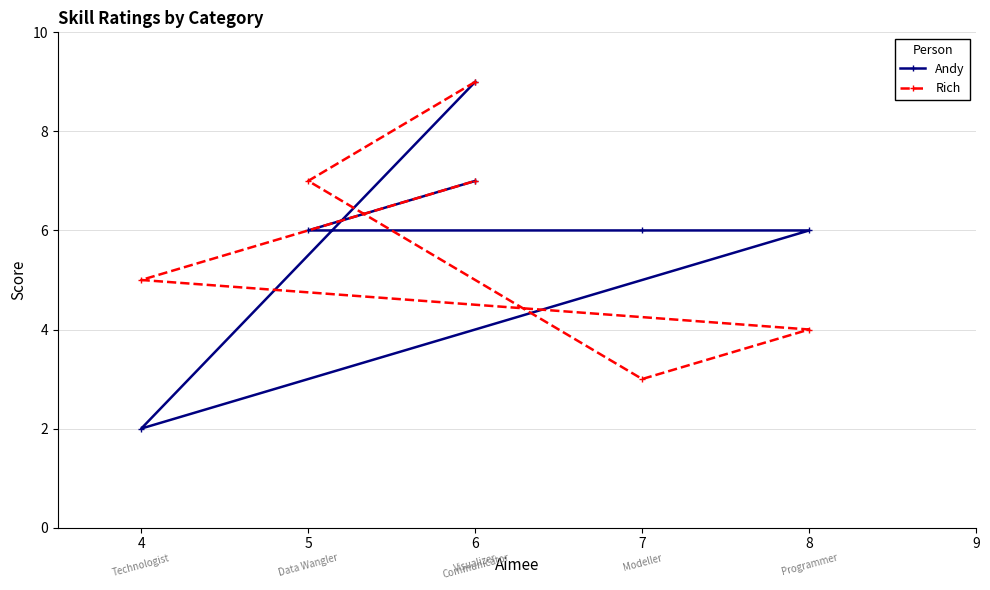

How many data points does each series have?

6